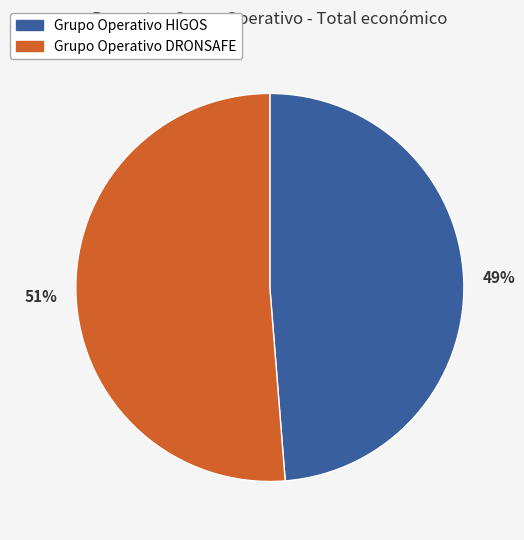

To the nearest percent, what is the combined percentage of Grupo Operativo DRONSAFE and Grupo Operativo HIGOS?

100%